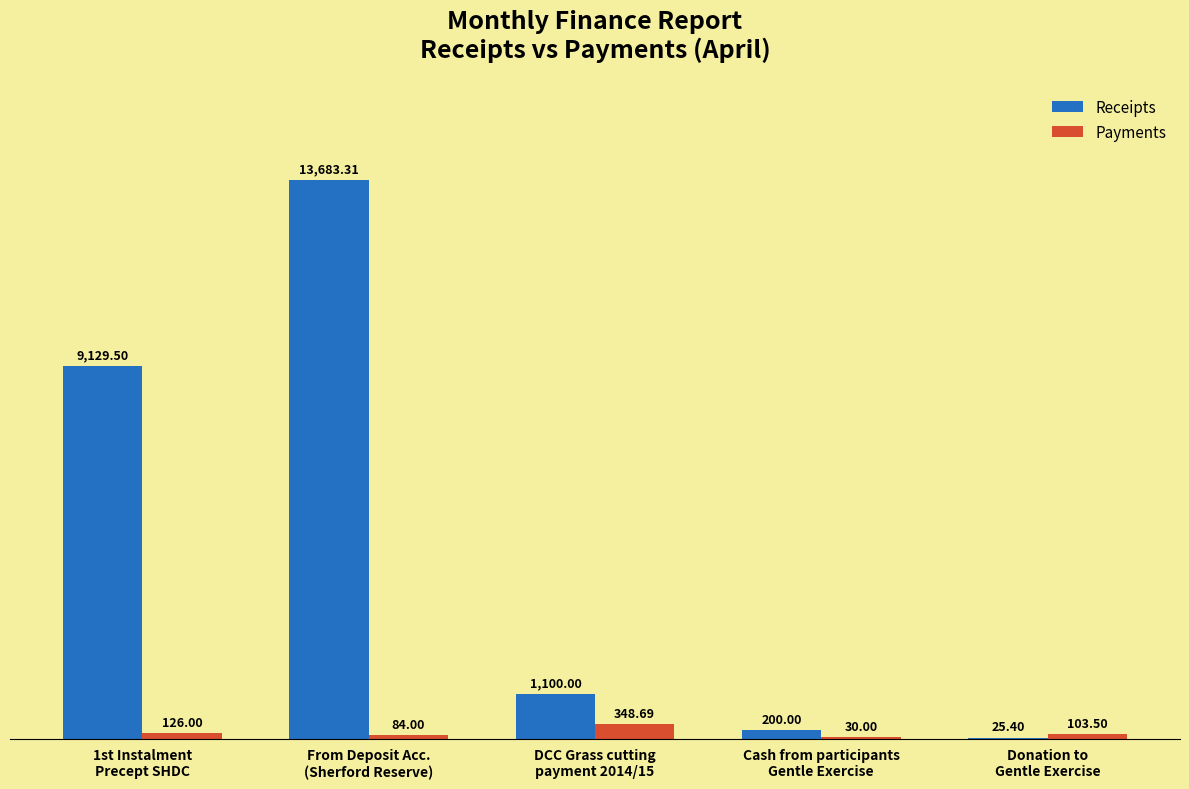

How many groups of bars are there?

5